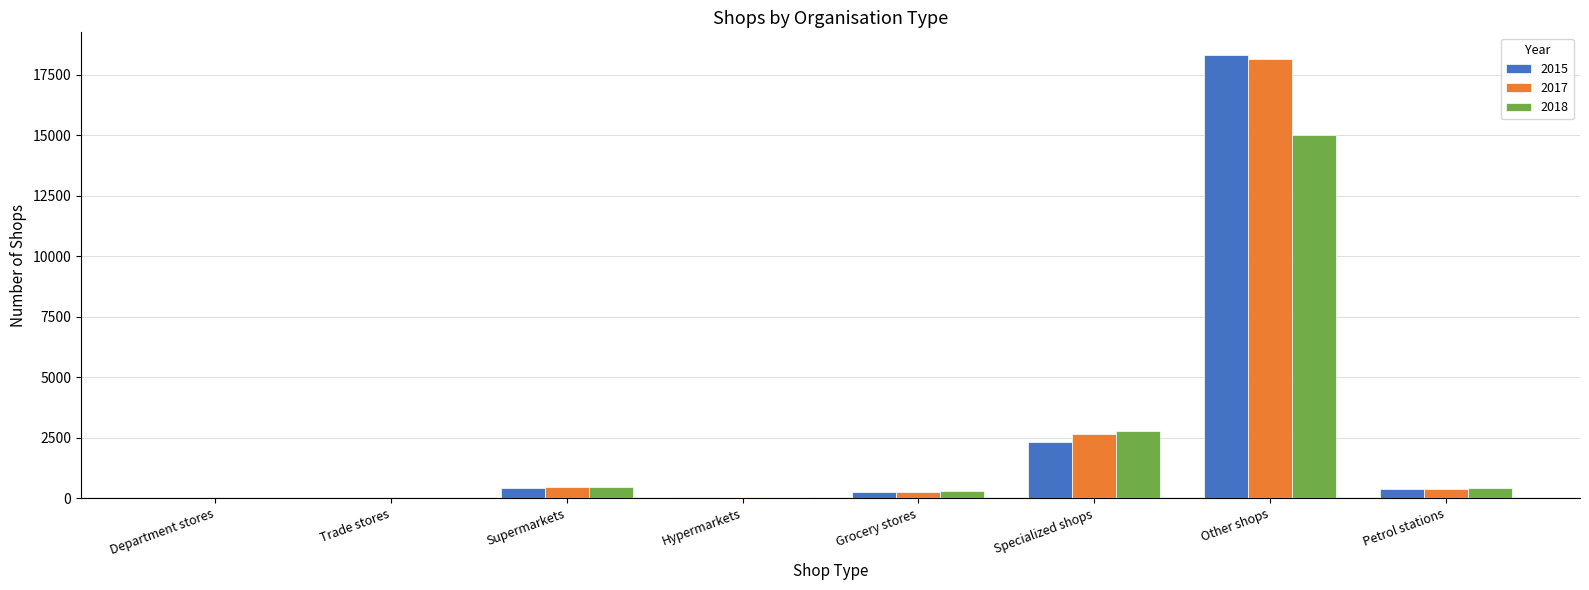

What is the sum of the 2015 values at Supermarkets and Other shops?

18758